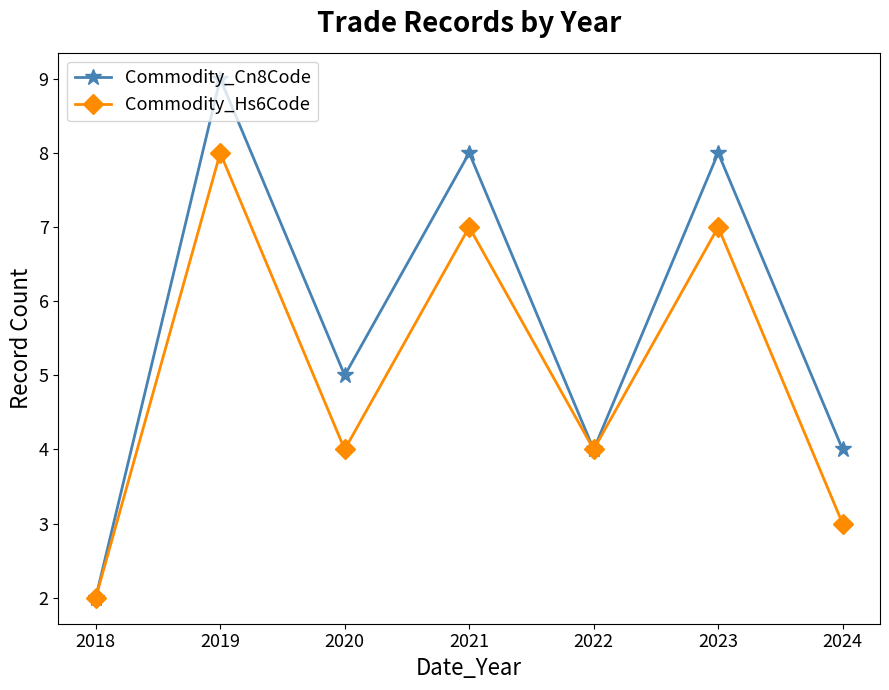

What is the value of the Commodity_Cn8Code point at the 3rd from the left?

5